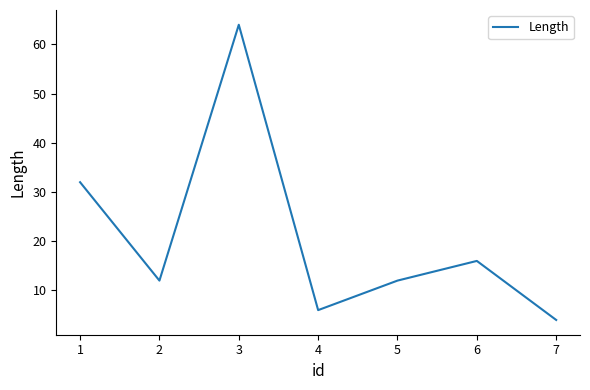

Where is the first local minimum?

2